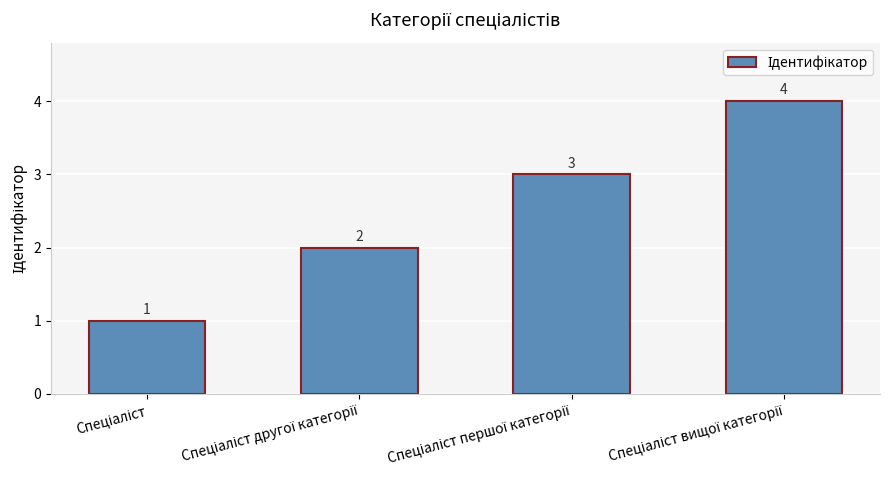

What is the minimum value shown in the chart?

1